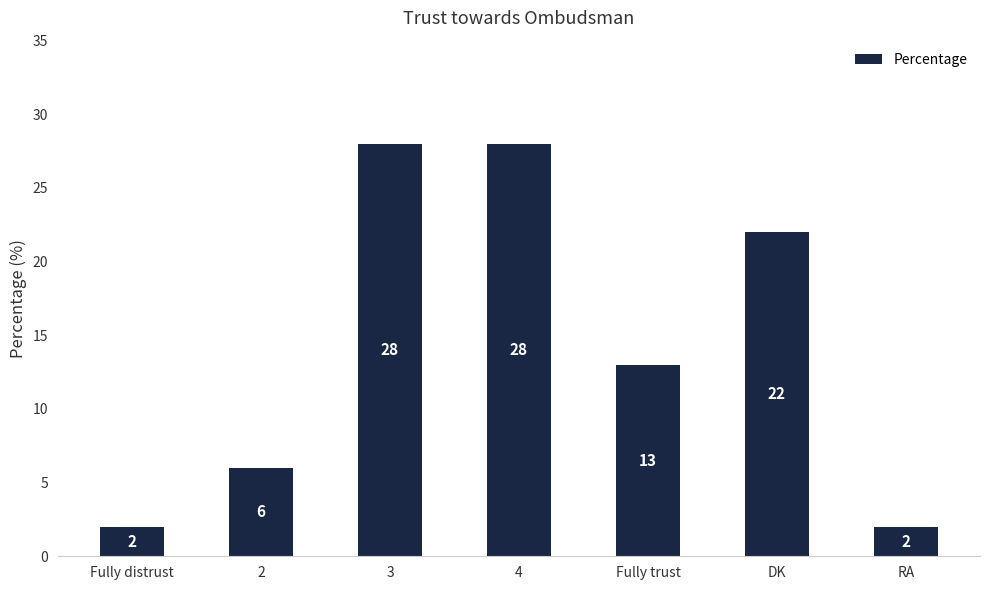

What is the maximum value shown in the chart?

28